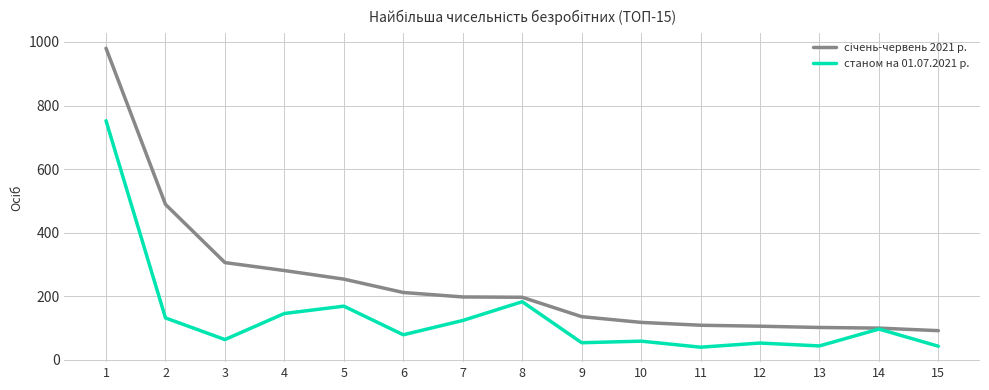

What is the smallest value displayed?

40